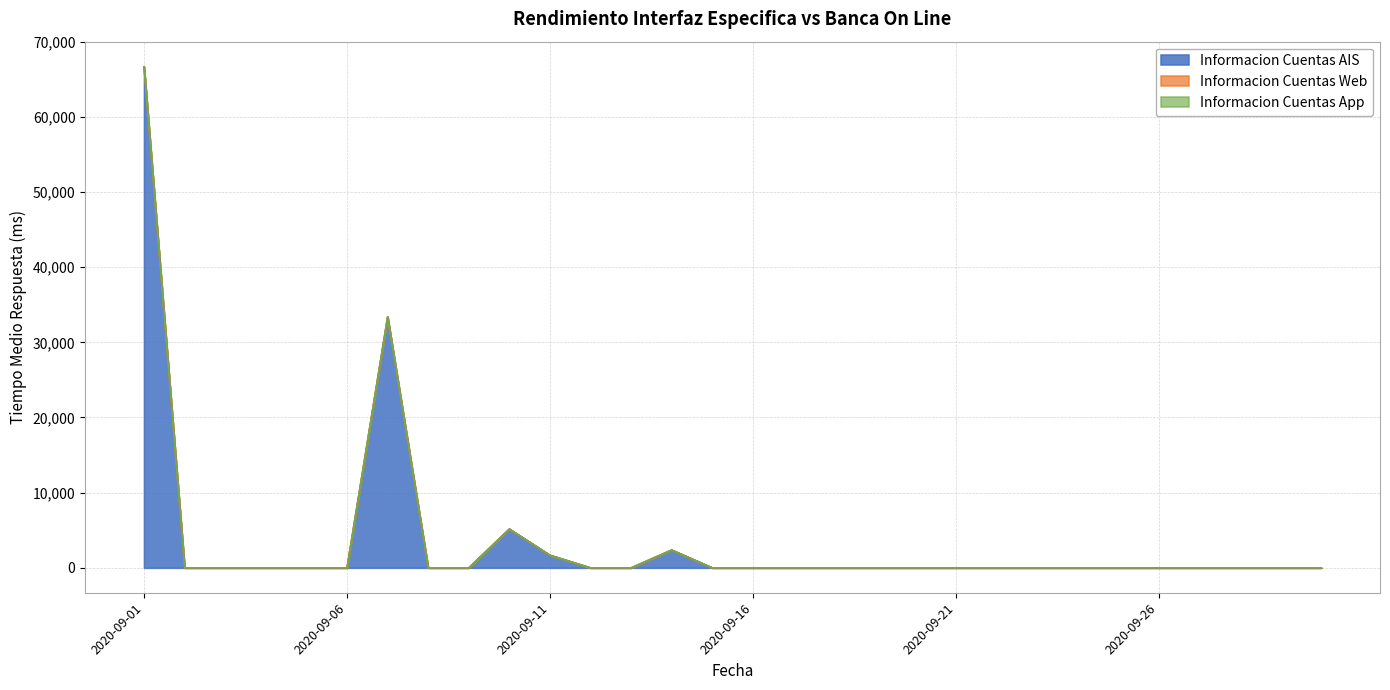

Rank the series at 2020-09-06 from highest to lowest value.

Informacion Cuentas AIS, Informacion Cuentas Web, Informacion Cuentas App